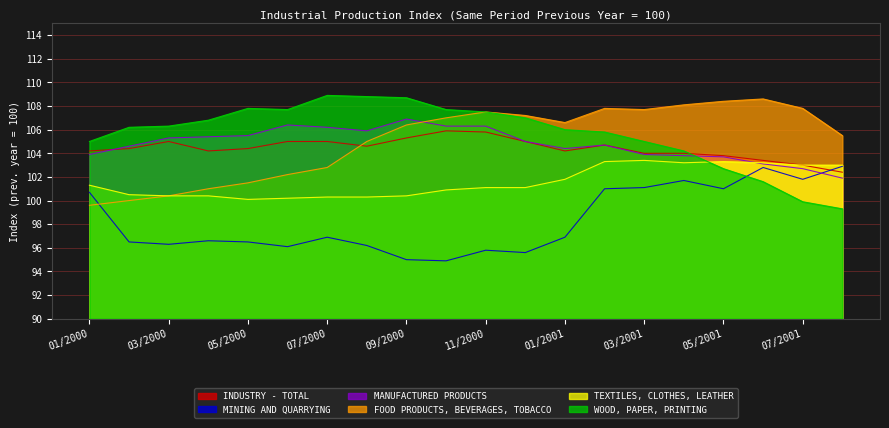

Reading left to right, what are all the values shown in this chart?

INDUSTRY - TOTAL: 01/2000=104.2	02/2000=104.4	03/2000=105.0	04/2000=104.2	05/2000=104.4	06/2000=105.0	07/2000=105.0	08/2000=104.6	09/2000=105.3	10/2000=105.9	11/2000=105.8	12/2000=105.0	01/2001=104.2	02/2001=104.7	03/2001=104.0	04/2001=104.0	05/2001=103.8	06/2001=103.4	07/2001=103.0	08/2001=102.4
MINING AND QUARRYING: 01/2000=100.7	02/2000=96.5	03/2000=96.3	04/2000=96.6	05/2000=96.5	06/2000=96.1	07/2000=96.9	08/2000=96.2	09/2000=95.0	10/2000=94.9	11/2000=95.8	12/2000=95.6	01/2001=96.9	02/2001=101.0	03/2001=101.1	04/2001=101.7	05/2001=101.0	06/2001=102.8	07/2001=101.8	08/2001=102.9
MANUFACTURED PRODUCTS: 01/2000=103.9	02/2000=104.6	03/2000=105.3	04/2000=105.4	05/2000=105.5	06/2000=106.4	07/2000=106.2	08/2000=105.9	09/2000=106.9	10/2000=106.3	11/2000=106.3	12/2000=105.0	01/2001=104.4	02/2001=104.7	03/2001=103.9	04/2001=103.8	05/2001=103.7	06/2001=103.1	07/2001=102.7	08/2001=101.9
FOOD PRODUCTS, BEVERAGES, TOBACCO: 01/2000=99.6	02/2000=100.0	03/2000=100.4	04/2000=101.0	05/2000=101.5	06/2000=102.2	07/2000=102.8	08/2000=105.0	09/2000=106.4	10/2000=107.0	11/2000=107.5	12/2000=107.2	01/2001=106.6	02/2001=107.8	03/2001=107.7	04/2001=108.1	05/2001=108.4	06/2001=108.6	07/2001=107.8	08/2001=105.5
TEXTILES, CLOTHES, LEATHER: 01/2000=101.3	02/2000=100.5	03/2000=100.4	04/2000=100.4	05/2000=100.1	06/2000=100.2	07/2000=100.3	08/2000=100.3	09/2000=100.4	10/2000=100.9	11/2000=101.1	12/2000=101.1	01/2001=101.8	02/2001=103.3	03/2001=103.4	04/2001=103.2	05/2001=103.3	06/2001=103.2	07/2001=103.0	08/2001=103.0
WOOD, PAPER, PRINTING: 01/2000=105.0	02/2000=106.2	03/2000=106.3	04/2000=106.8	05/2000=107.8	06/2000=107.7	07/2000=108.9	08/2000=108.8	09/2000=108.7	10/2000=107.7	11/2000=107.5	12/2000=107.0	01/2001=106.0	02/2001=105.8	03/2001=105.0	04/2001=104.2	05/2001=102.7	06/2001=101.6	07/2001=99.9	08/2001=99.3